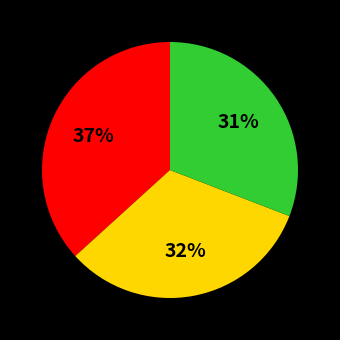

To the nearest percent, what is the average slice percentage?

33%